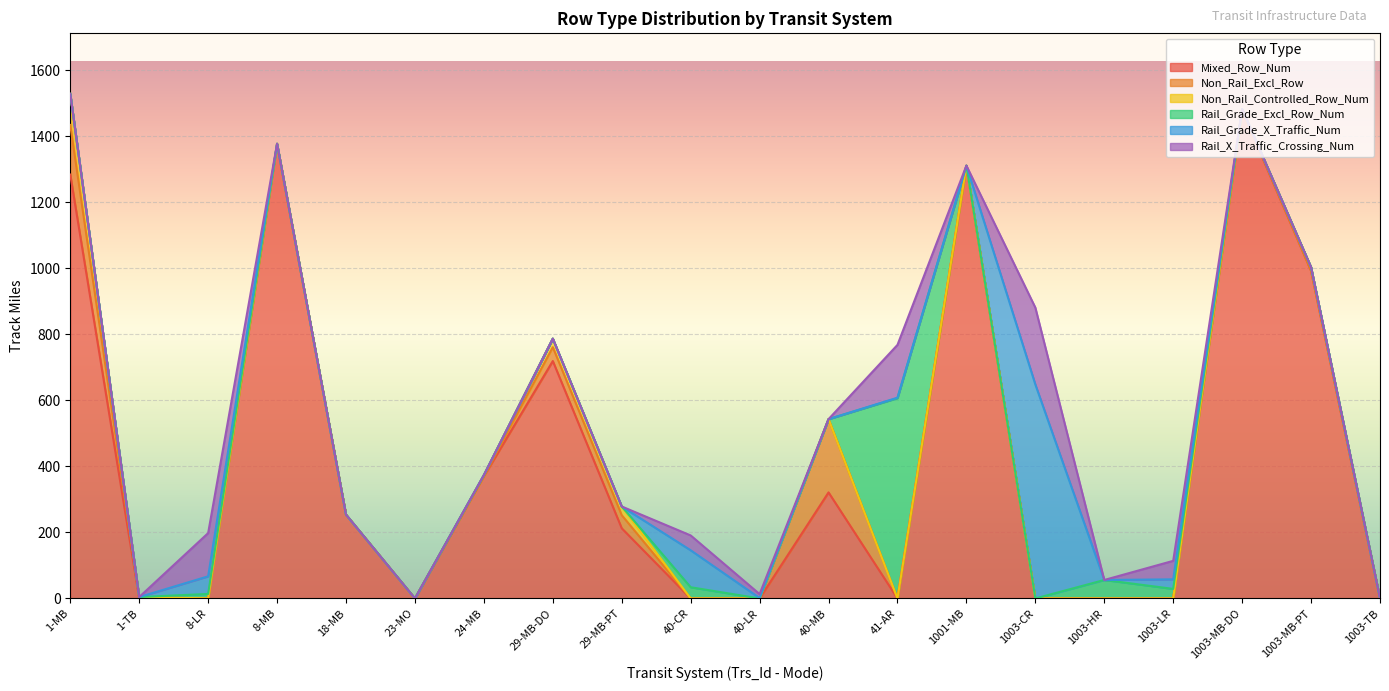

List the series in order of their peak value, highest first.

Mixed_Row_Num, Rail_Grade_X_Traffic_Num, Rail_Grade_Excl_Row_Num, Rail_X_Traffic_Crossing_Num, Non_Rail_Excl_Row, Non_Rail_Controlled_Row_Num